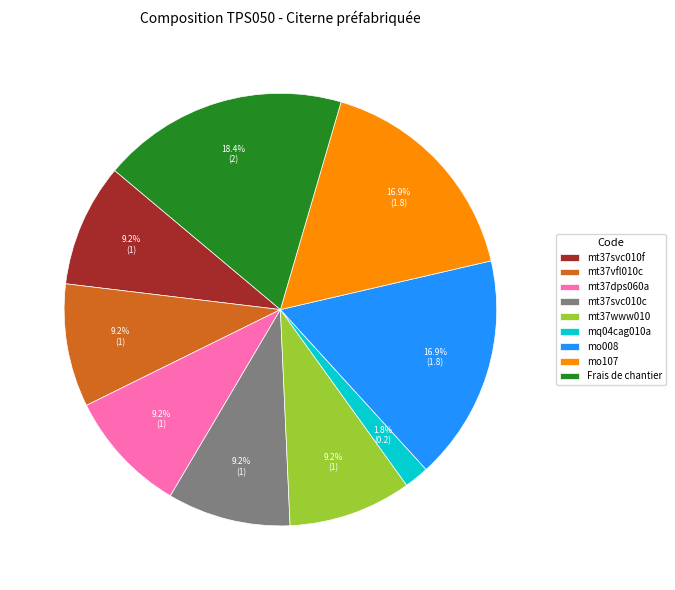

Does Frais de chantier account for over 50% of the chart?

No